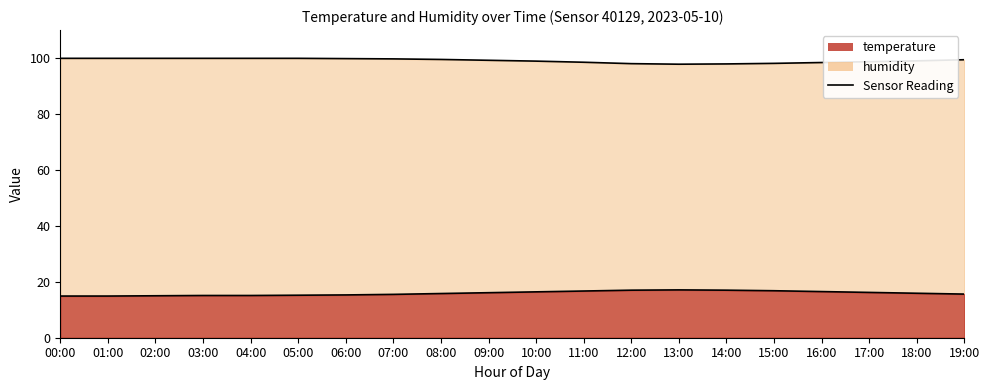

The temperature series shows 5.5 at 19:00. True or false?

False